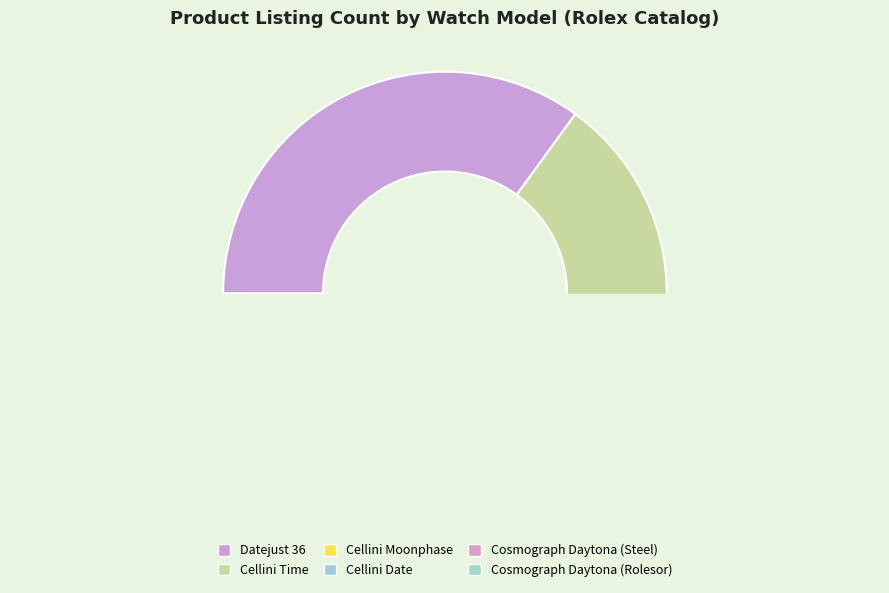

True or false: Cosmograph Daytona (Rolesor) accounts for 8% of the total.

True